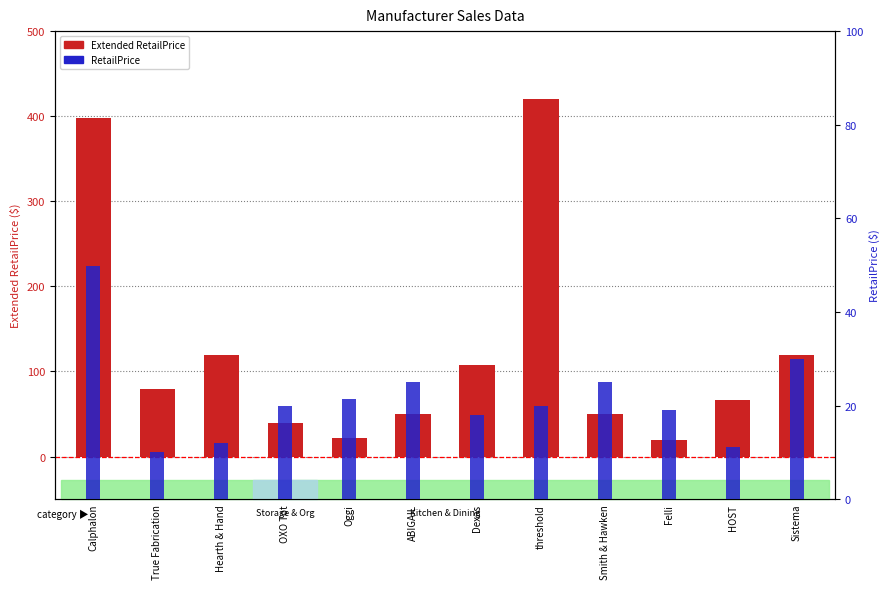

Rank the series at OXO Tot from highest to lowest value.

Extended RetailPrice, RetailPrice